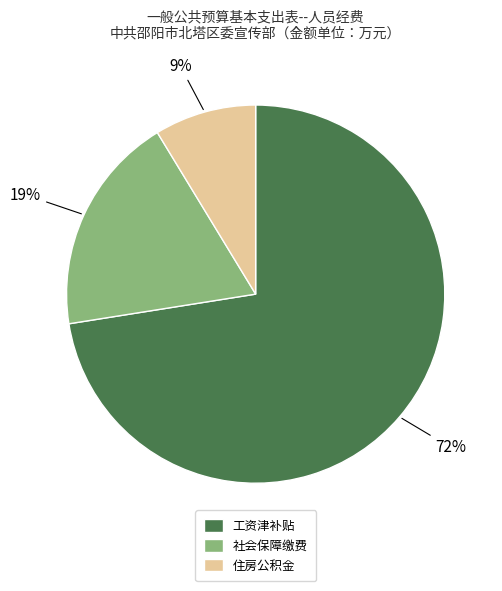

Which slice is the smallest?

住房公积金